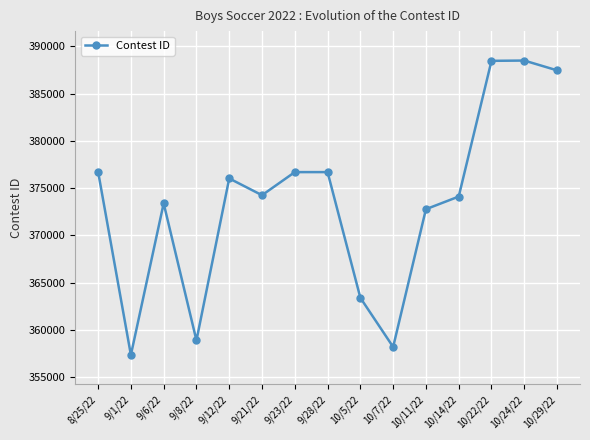

What is the difference between the second highest and minimum values?

31110